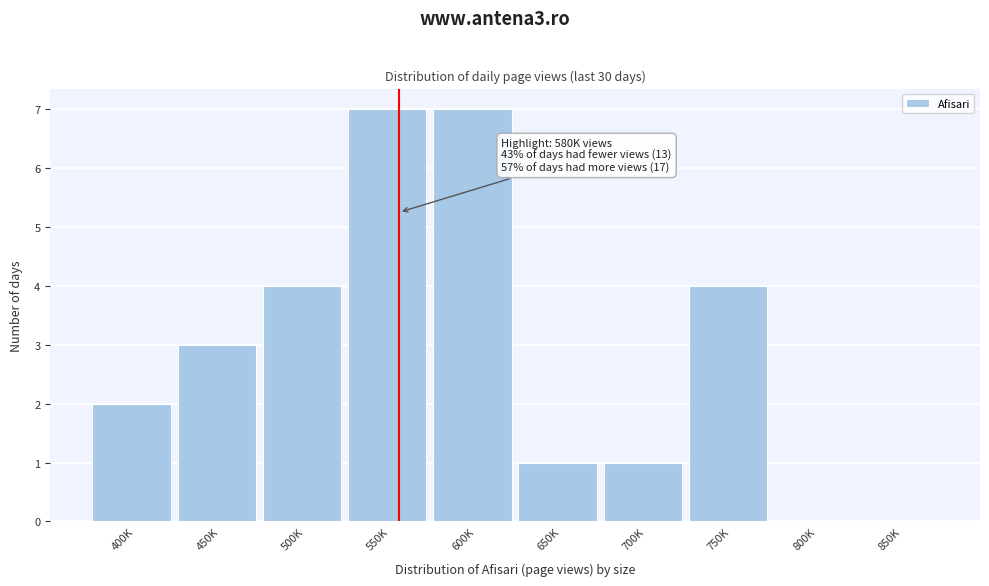

Reading left to right, list all the values displayed in this chart.

400K=2	450K=3	500K=4	550K=7	600K=7	650K=1	700K=1	750K=4	800K=0	850K=0